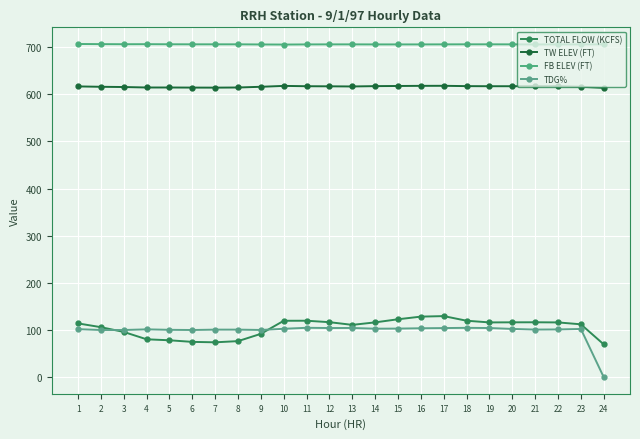

Count the number of categories in the chart.

24